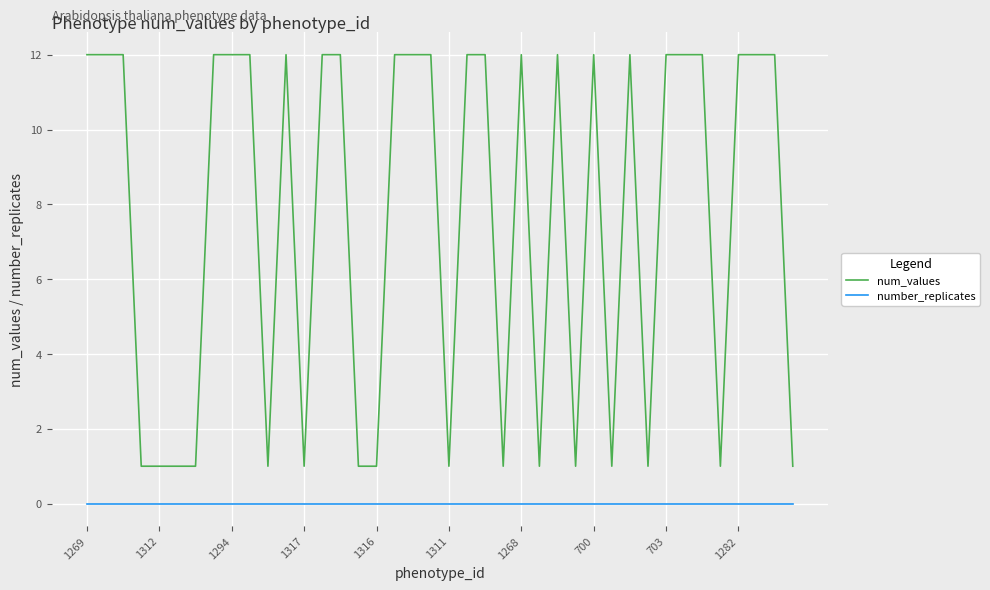

How many lines are shown in the chart?

2